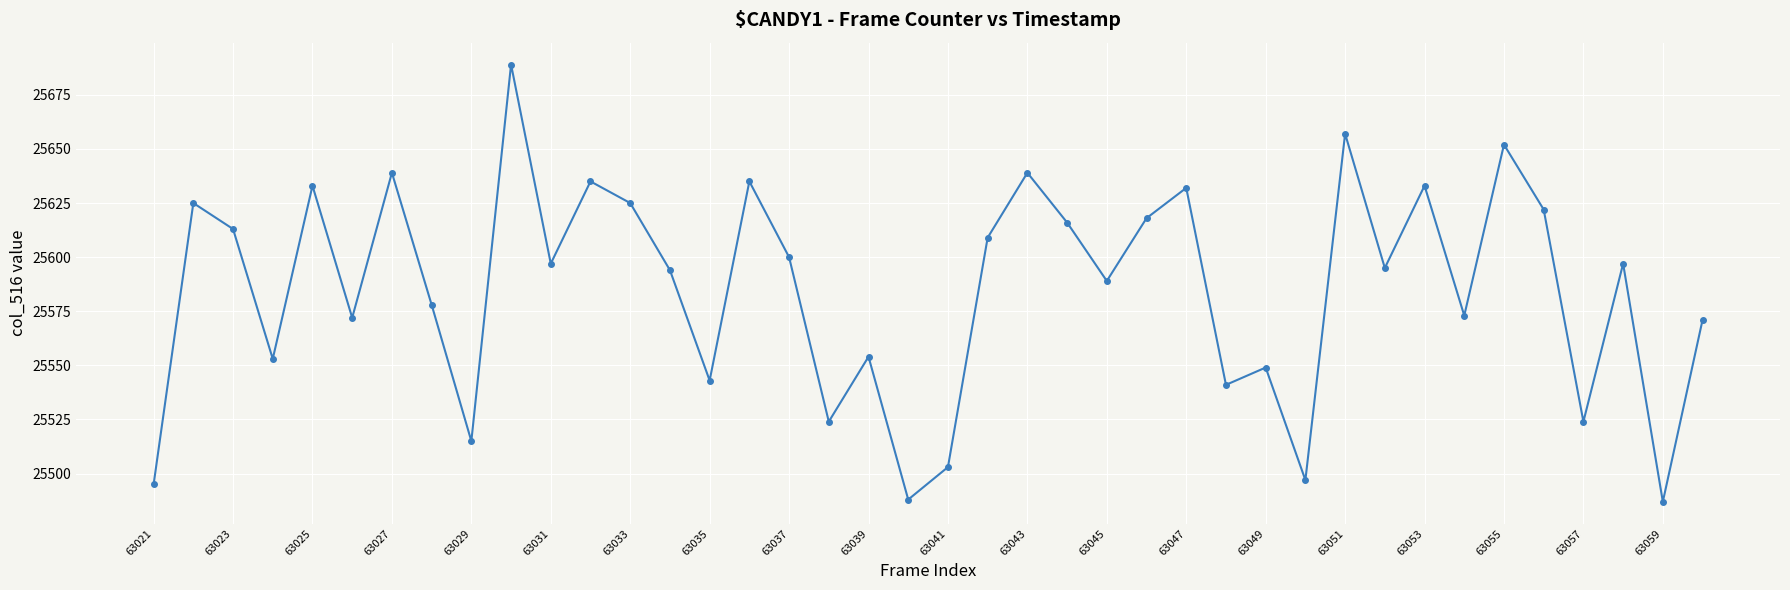

What is the difference between the maximum and minimum values?

202